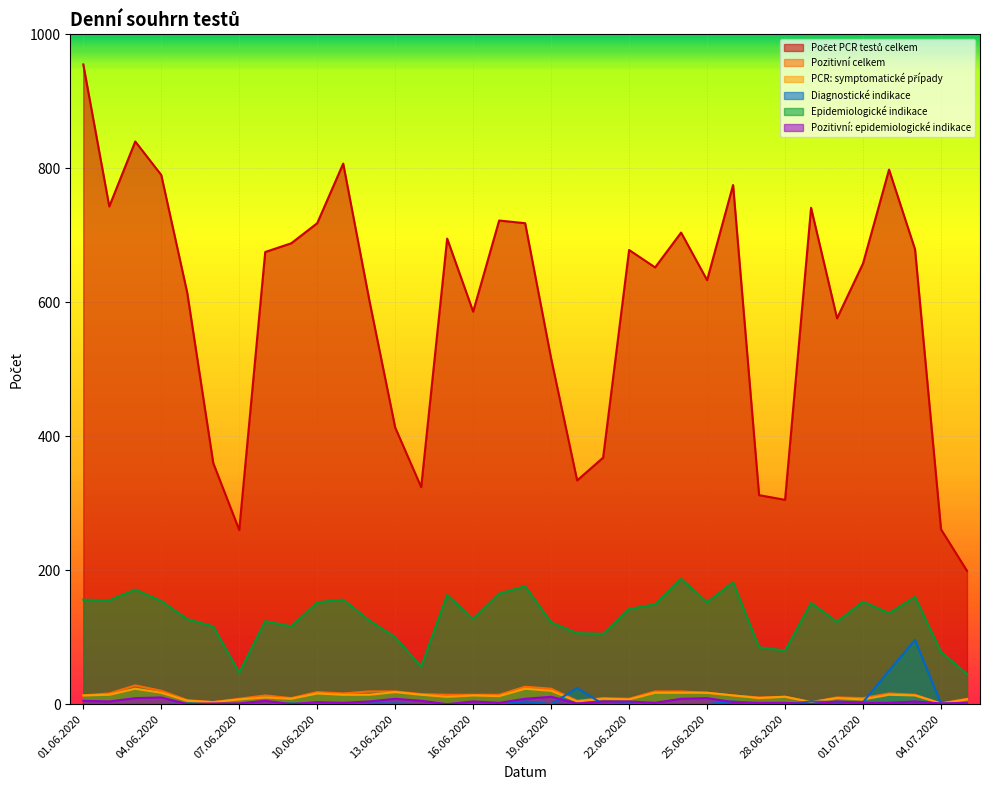

Between 09.06.2020 and 02.07.2020, which is larger?

02.07.2020